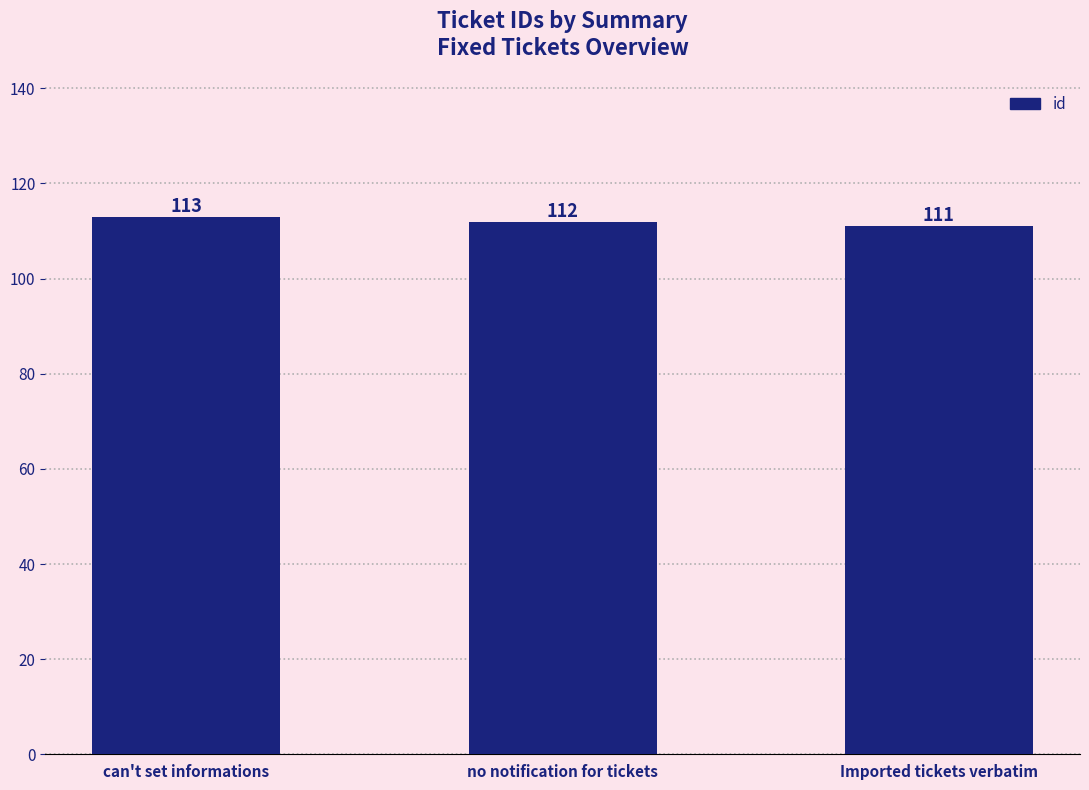

What is the average value?

112